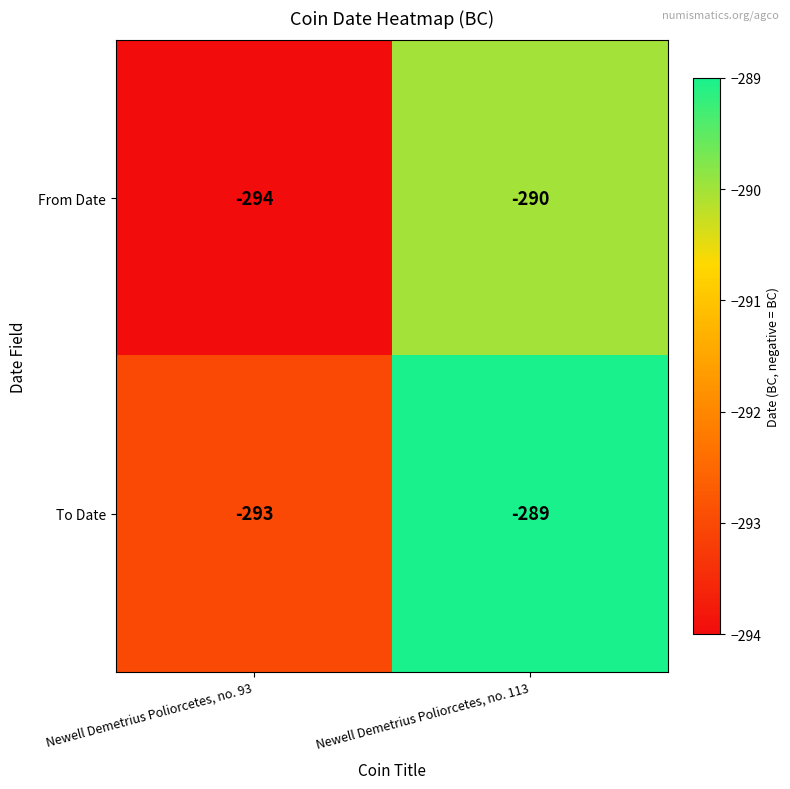

The value of From Date at Newell Demetrius Poliorcetes, no. 93 is -492. True or false?

False